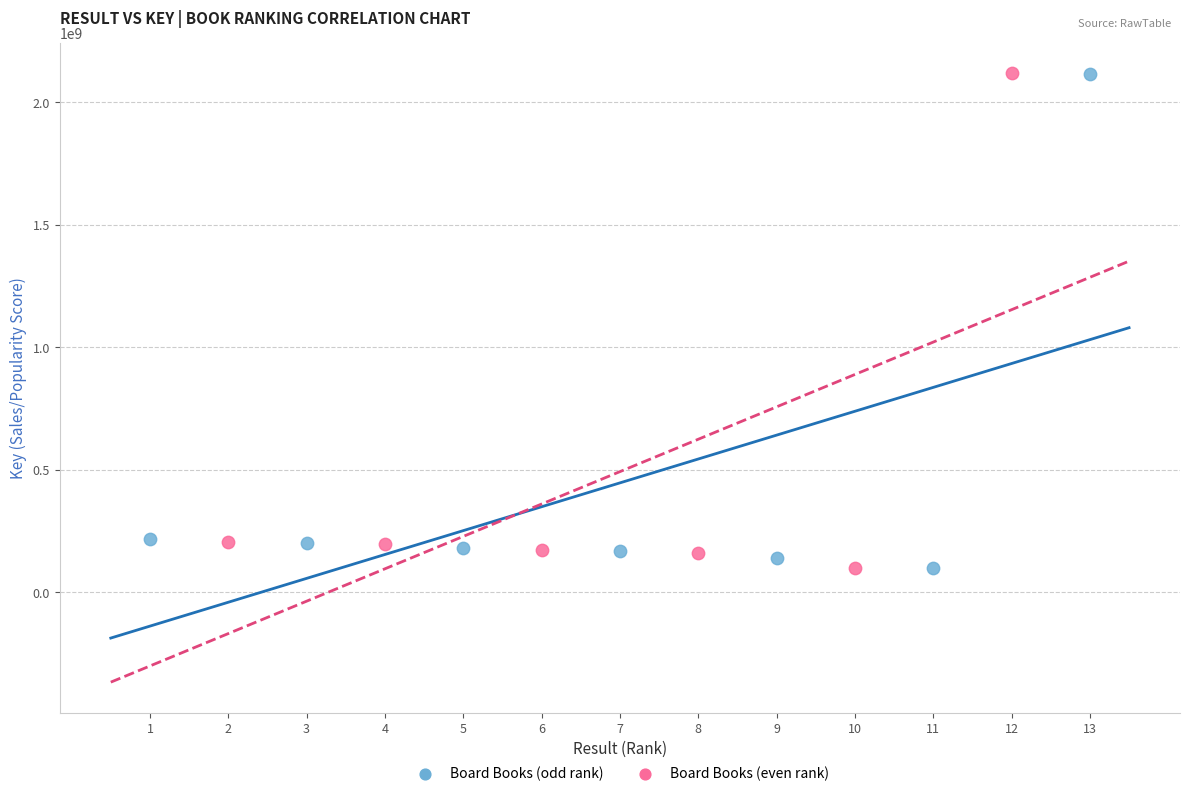

What are all the series names shown in the legend?

Board Books (odd rank), Board Books (even rank)